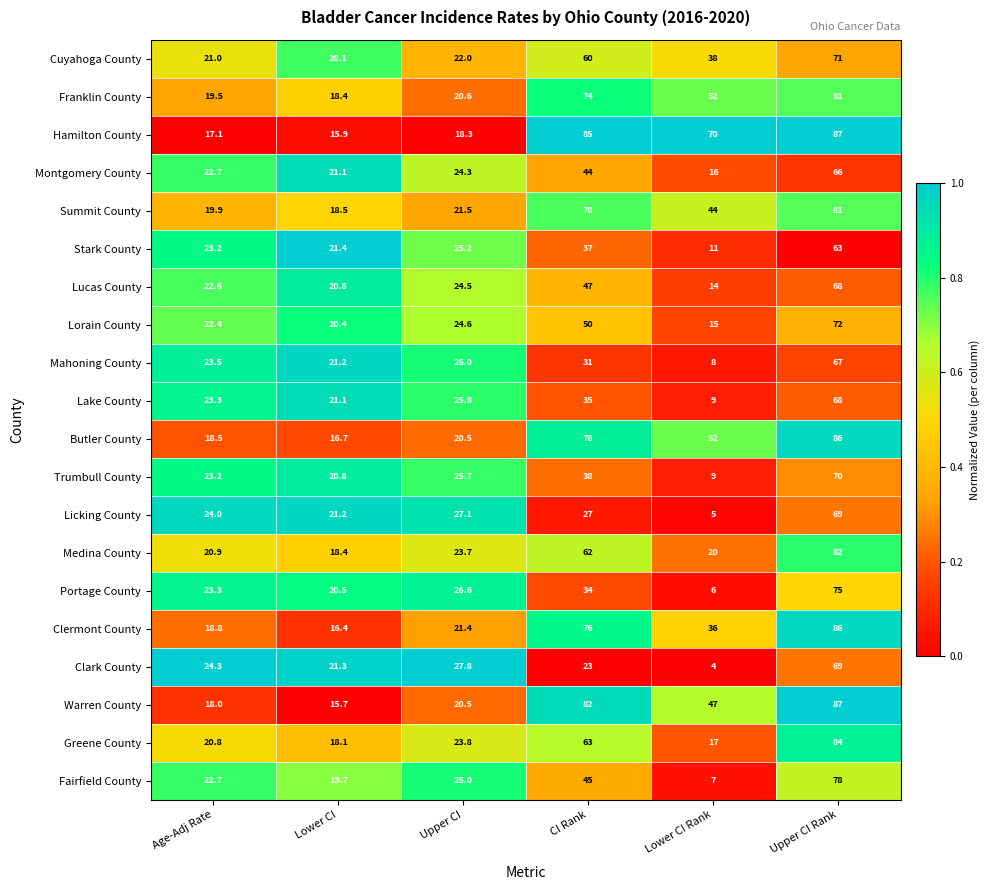

How many distinct data groups are displayed?

20